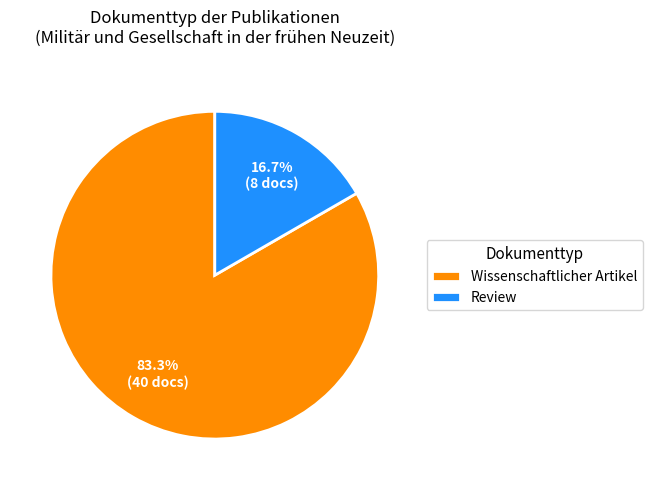

Approximately how many times larger is the value at Wissenschaftlicher Artikel compared to Review?

5.0